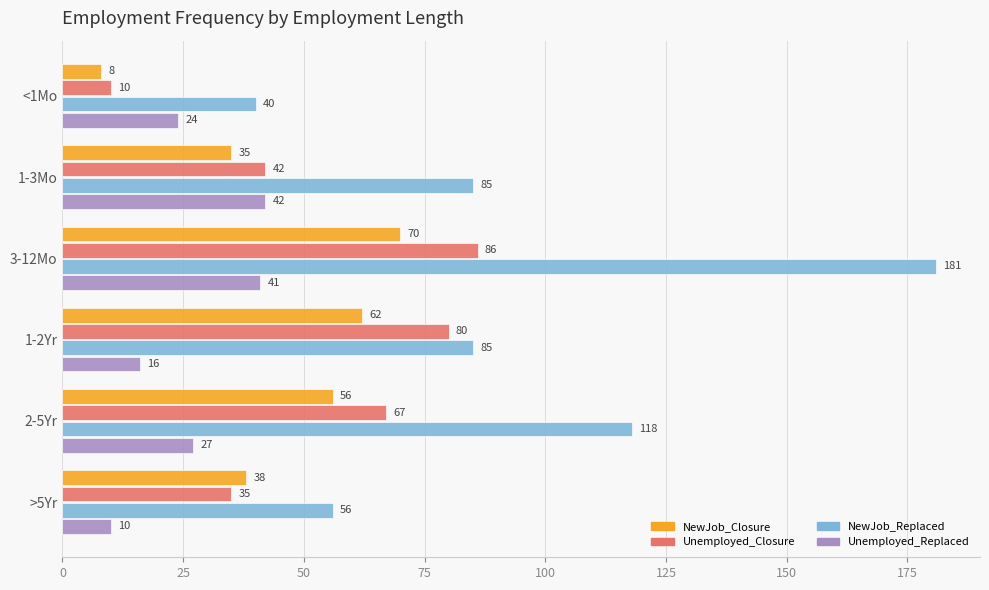

At which label does NewJob_Closure reach its peak?

3-12Mo